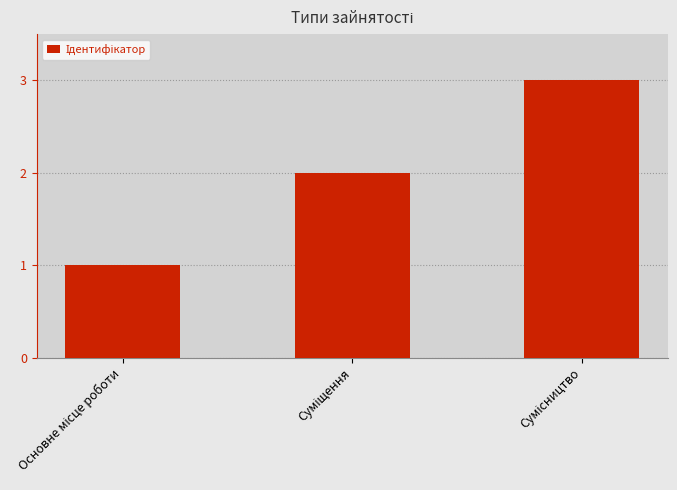

What is the sum of all values?

6